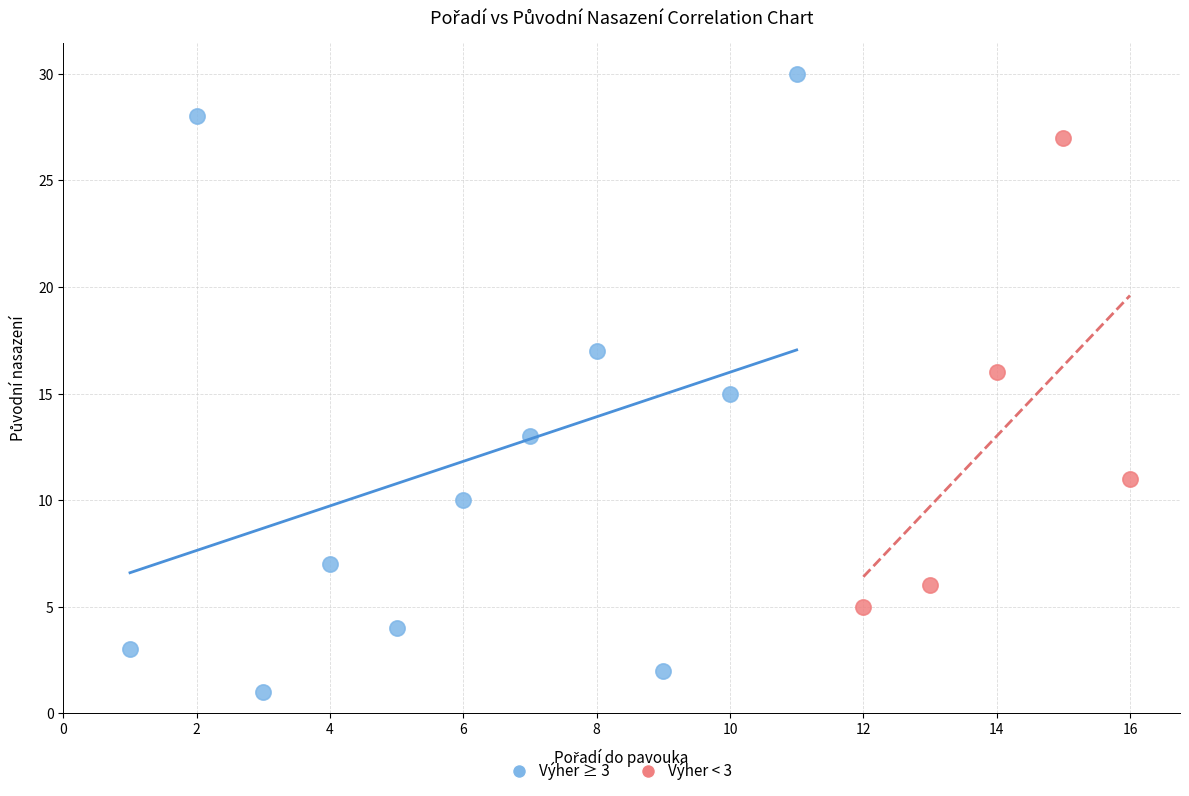

Which series has the widest spread of Y values?

Výher ≥ 3